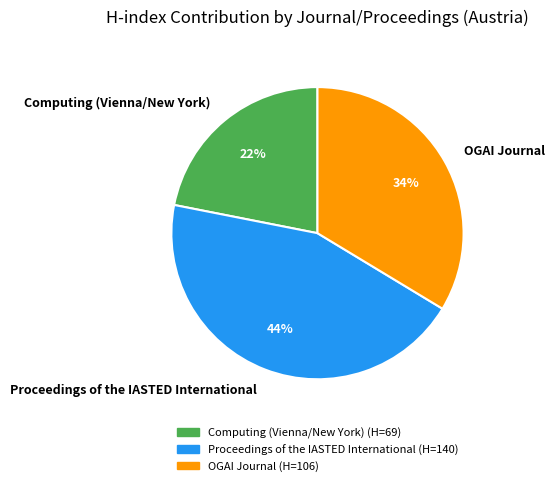

Is there any slice that represents more than half of the pie?

No